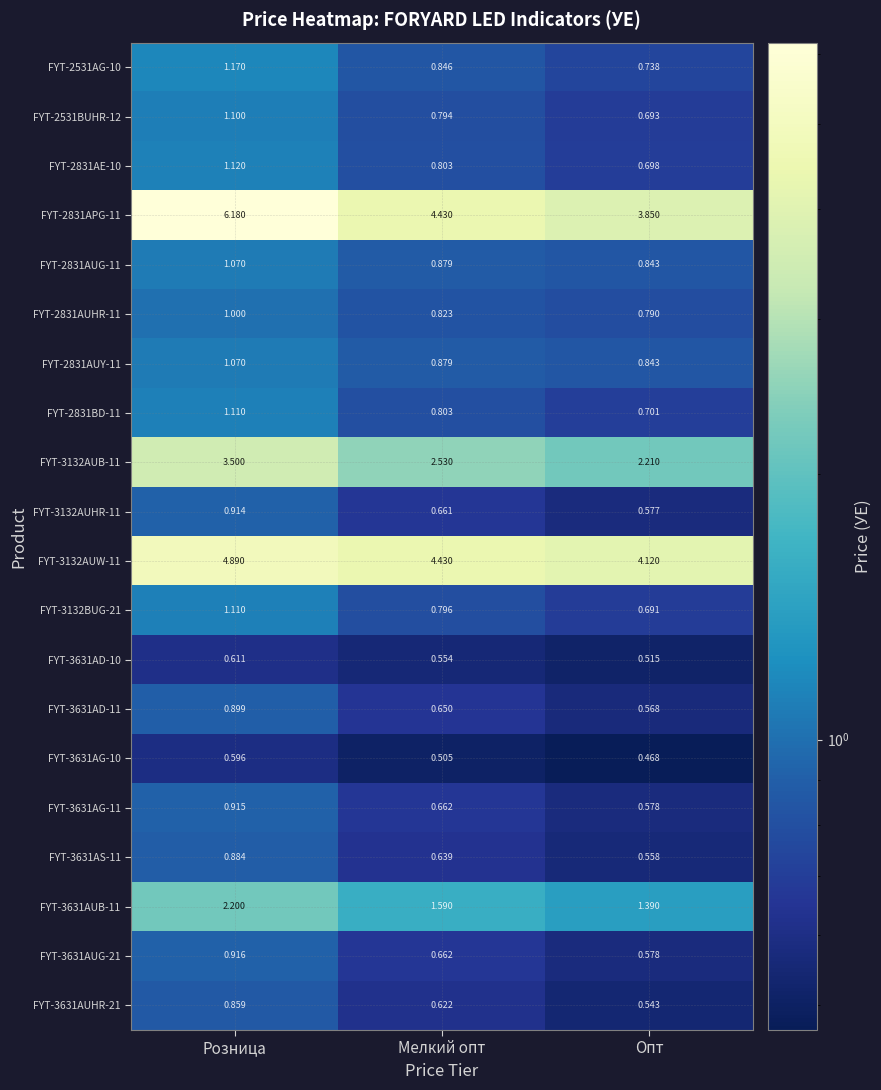

Count the number of data series in this chart.

20